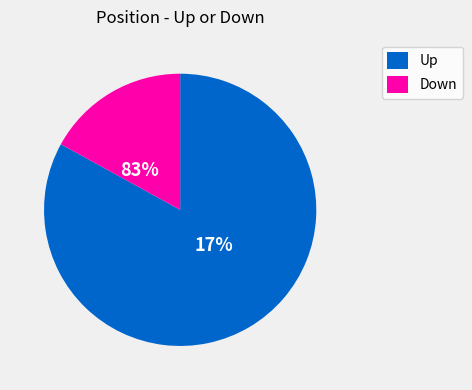

Is it true that down is 17% of the pie?

True